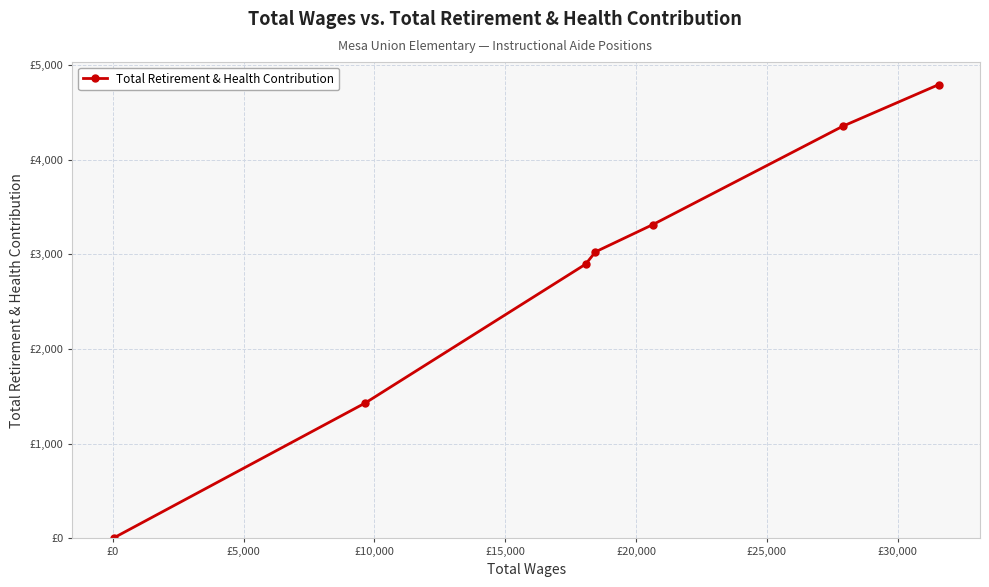

Does the chart have visible grid lines?

Yes